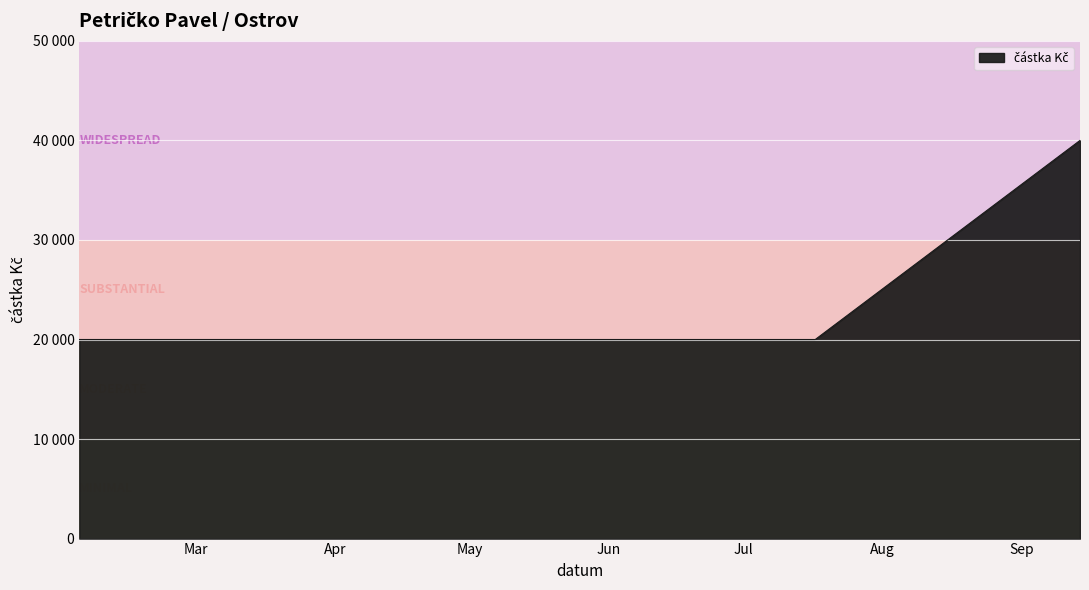

Rank the categories by value from lowest to highest.

2022-02-03, 2022-02-08, 2022-05-30, 2022-07-17, 2022-09-14